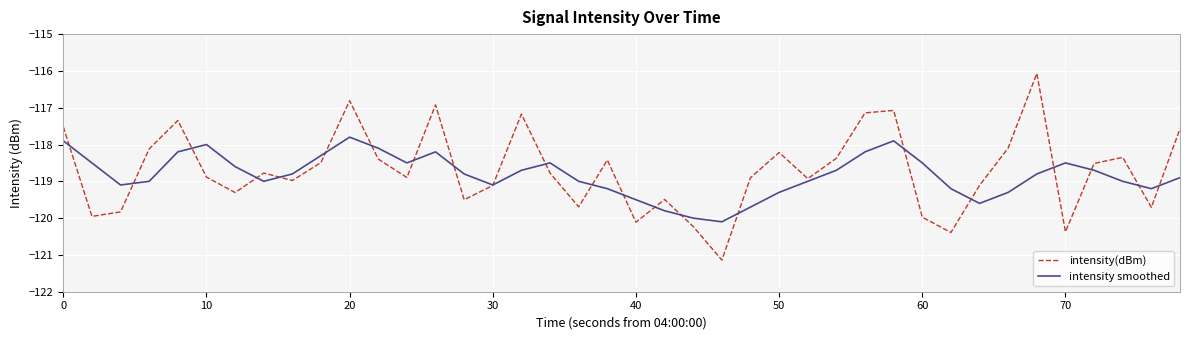

What are all the series names shown in the legend?

intensity(dBm), intensity smoothed